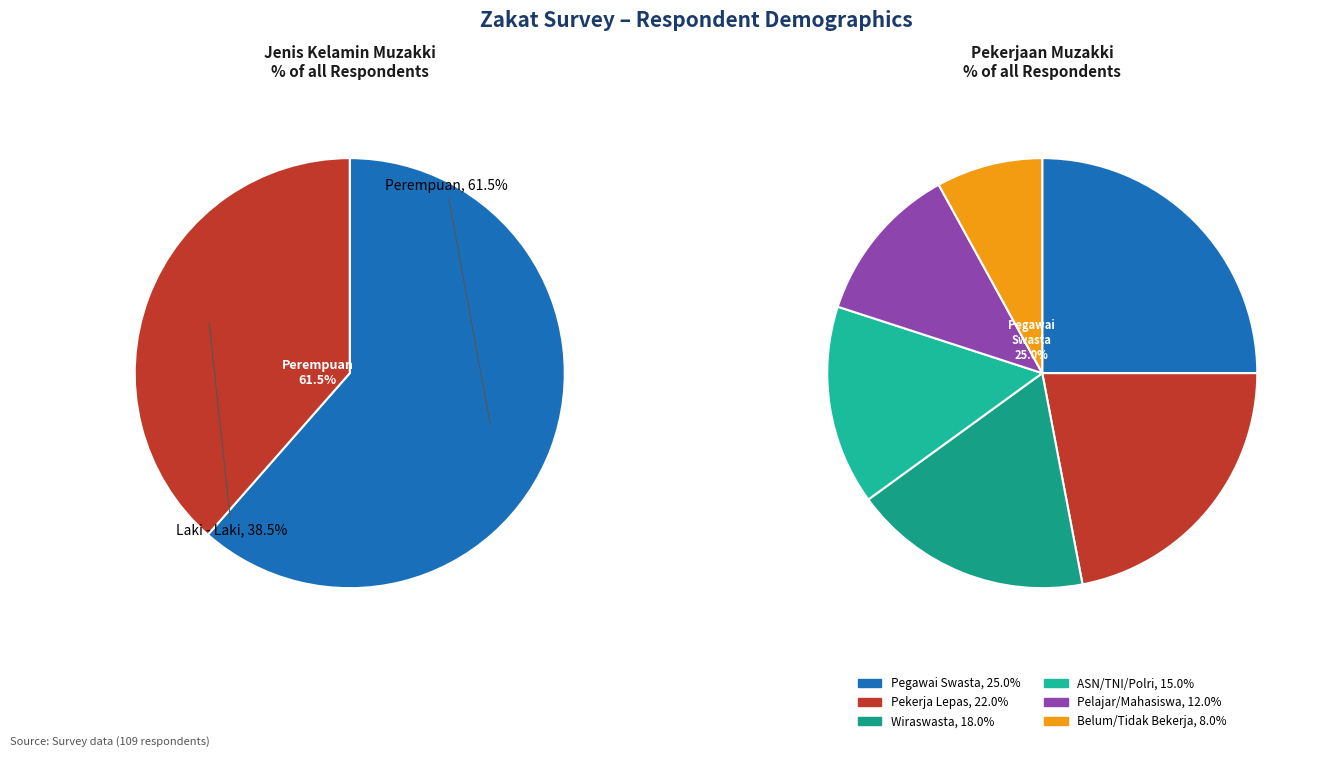

Which slice is the largest?

Perempuan